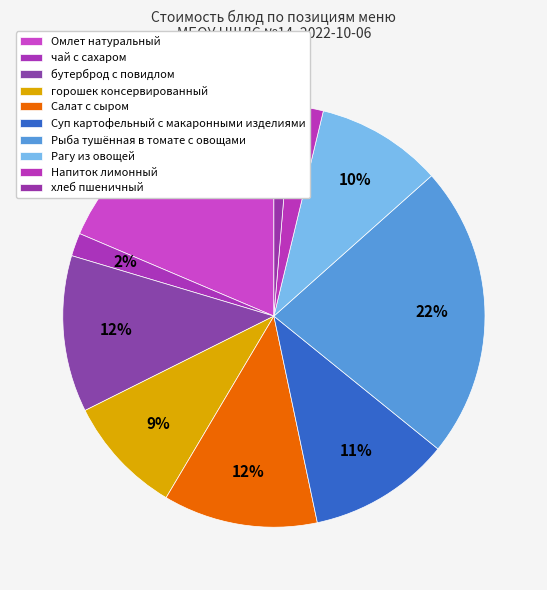

Which has a higher value, Рыба тушённая в томате с овощами or Рагу из овощей?

Рыба тушённая в томате с овощами